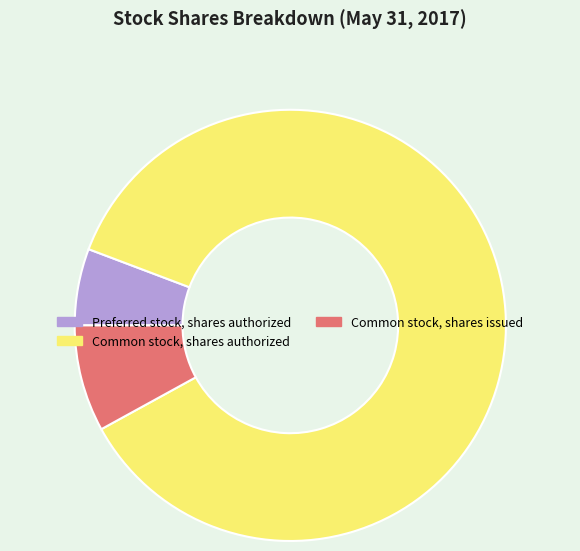

Approximately how many times larger is the value at Common stock, shares issued compared to Preferred stock, shares authorized?

1.4